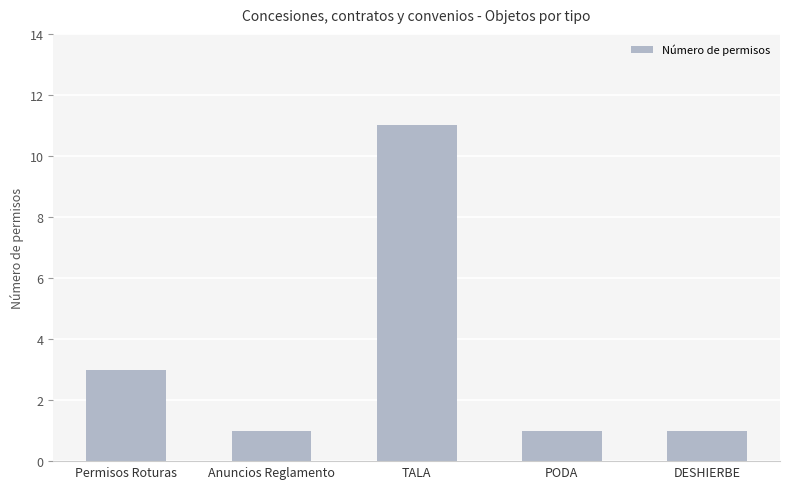

Count the values in the range 1 to 3.

4